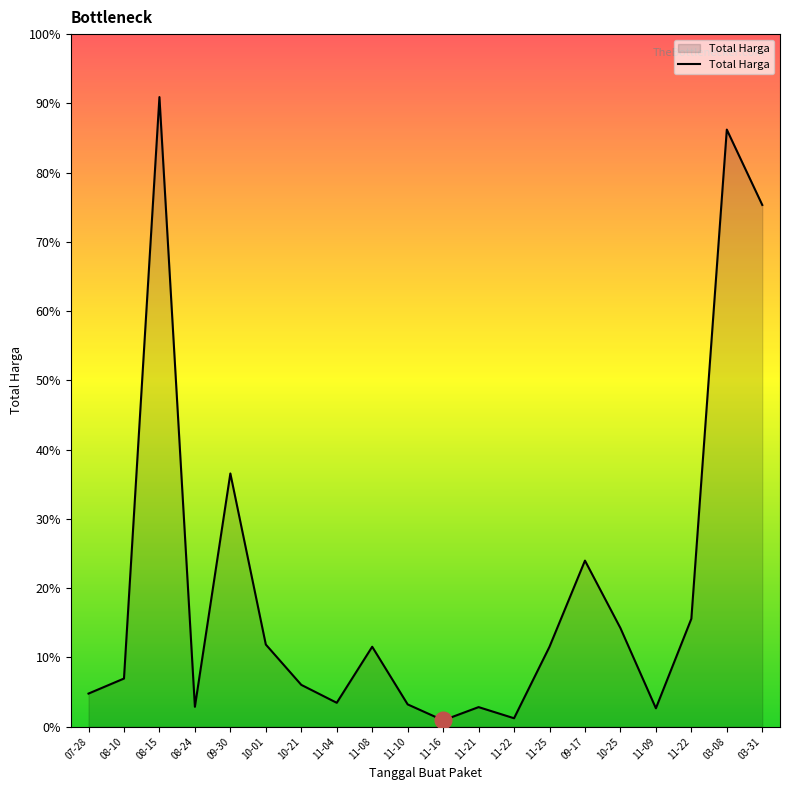

Which category has the lowest value across all series?

11-16